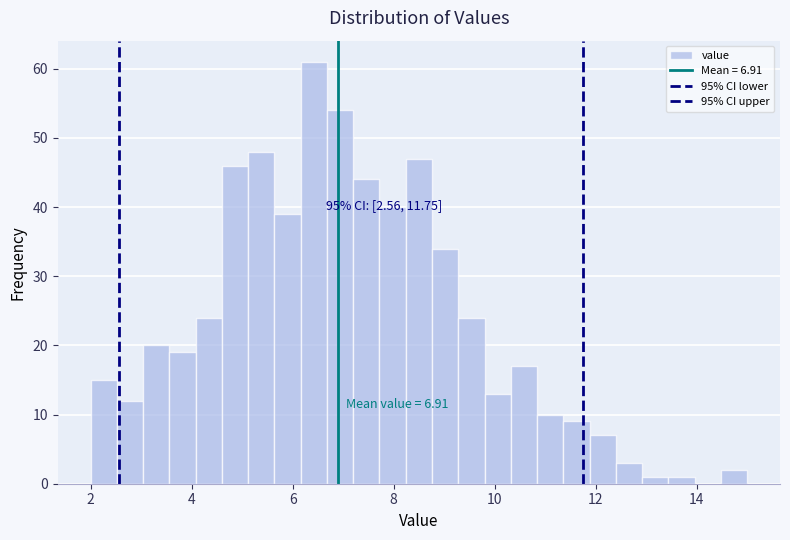

Read against the x-axis, roughly where is the centre of the tallest bar?

6.4